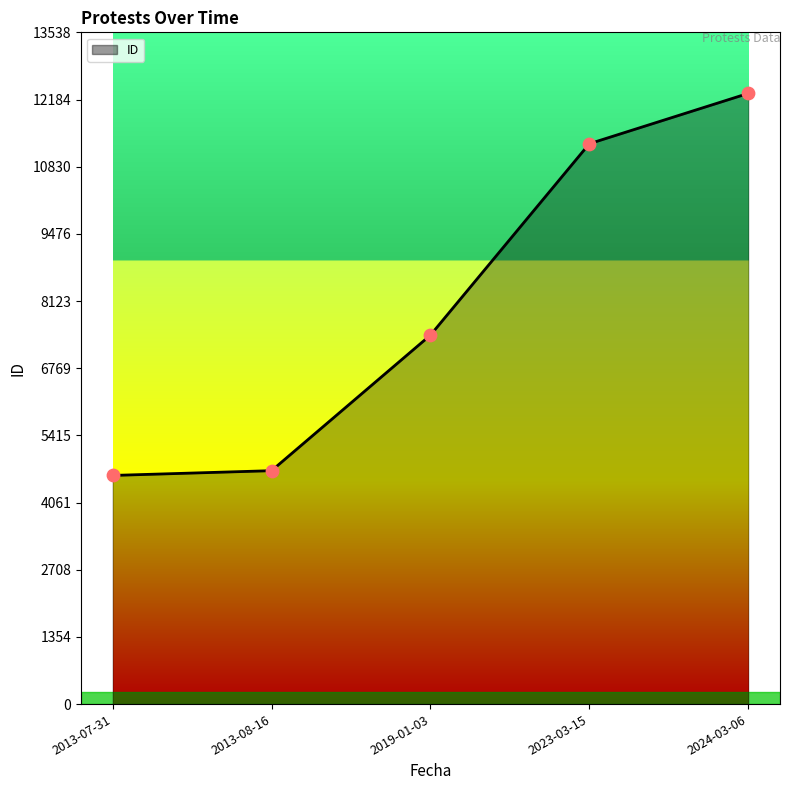

What is the change in value from 2023-03-15 to 2024-03-06?

+1014